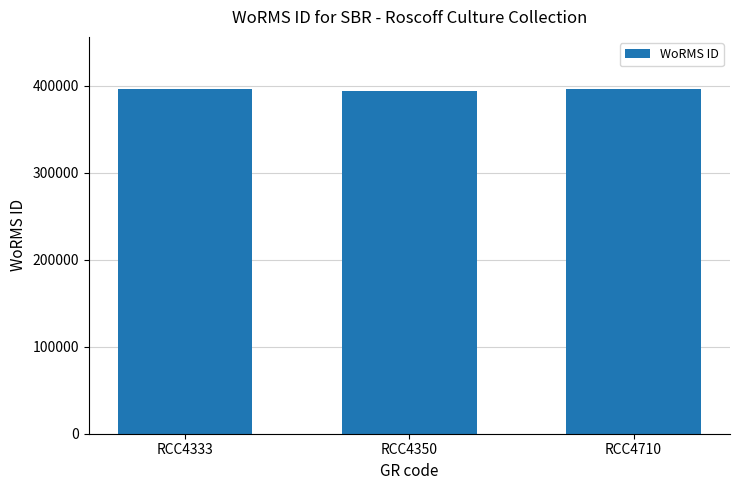

How many values are below 396436?

1